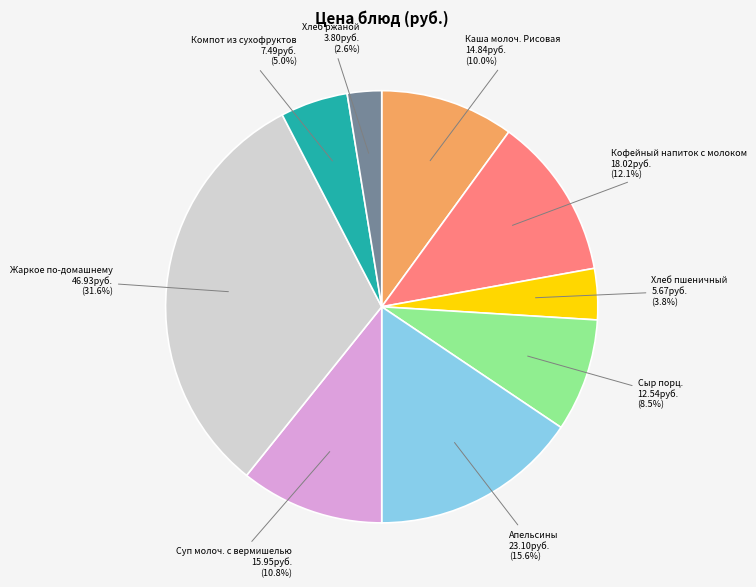

Does Суп молоч. с вермишелью represent more than half of the total?

No